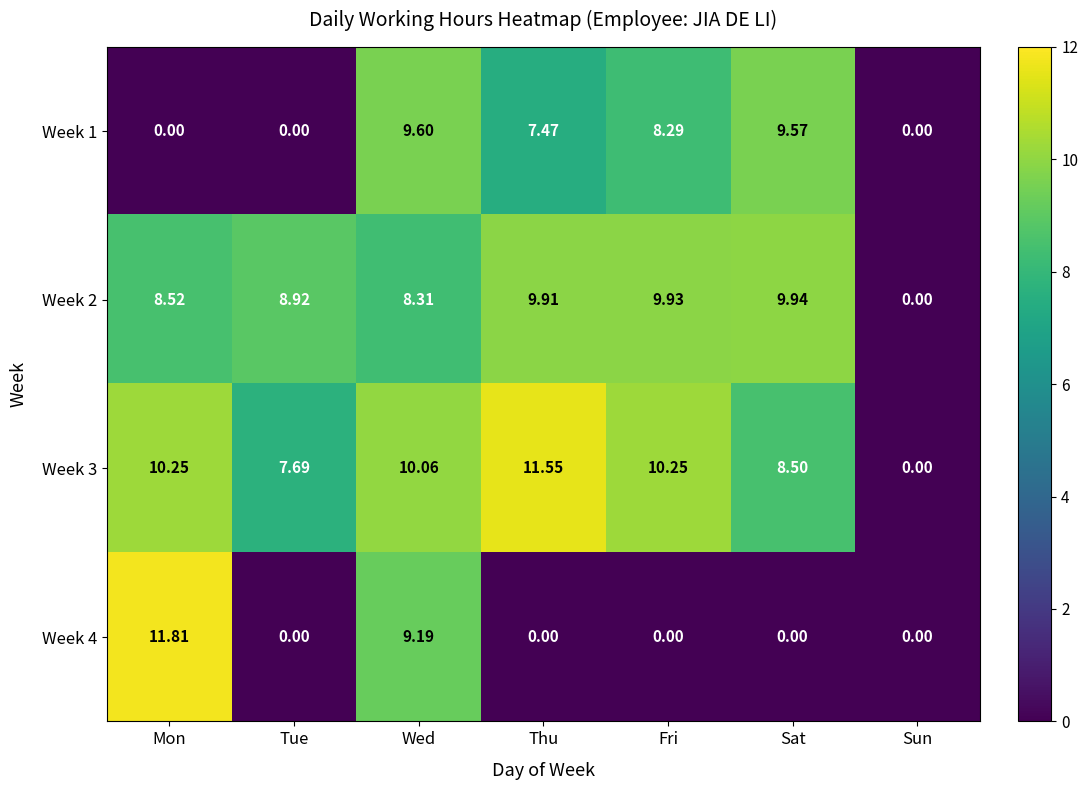

At which label is Week 1 closest to 4?

Thu